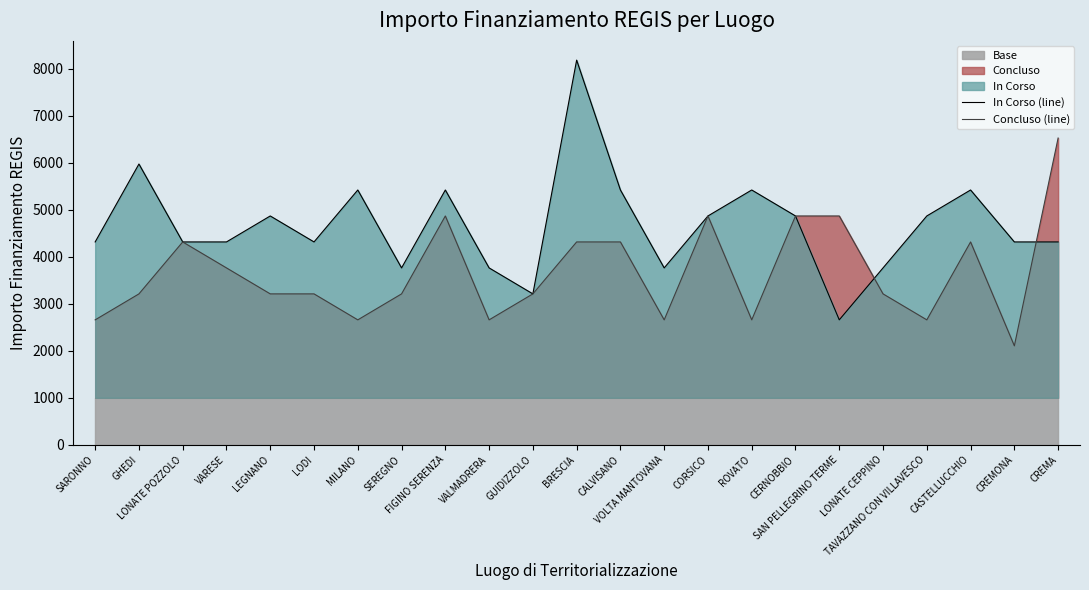

How many values in the In Corso (line) series are below 4318?

6